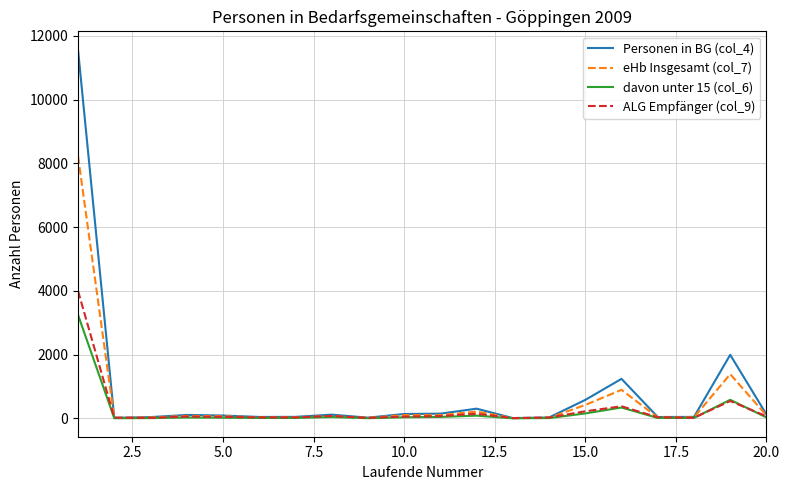

What is the difference between the maximum and second lowest values in the ALG Empfänger (col_9) series?

3983